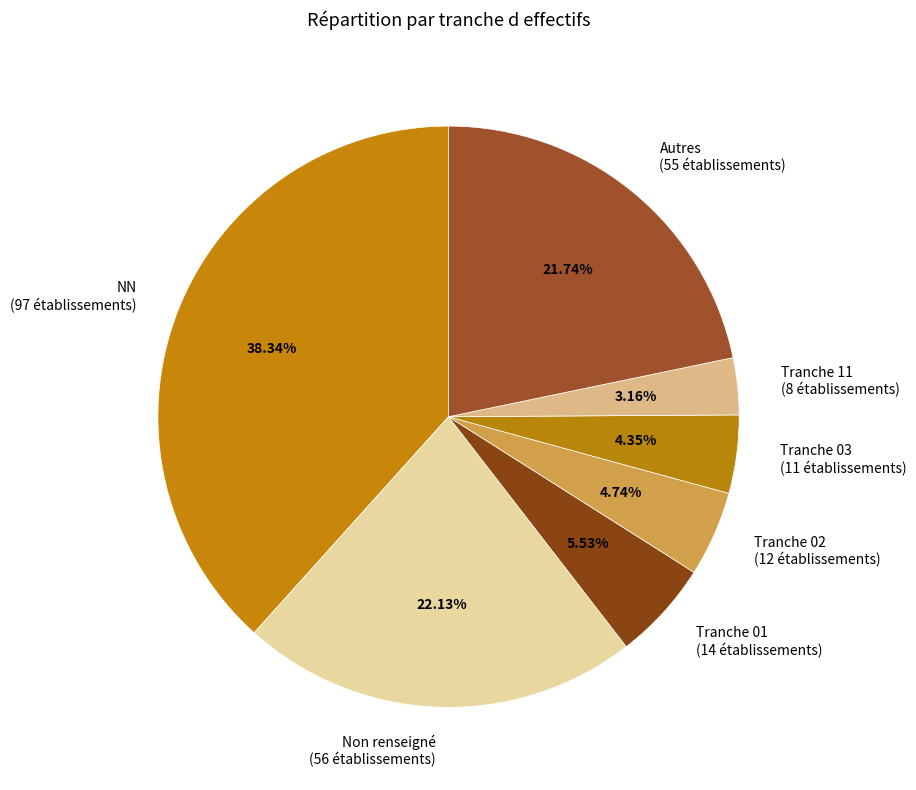

How many slices are in this pie chart?

7